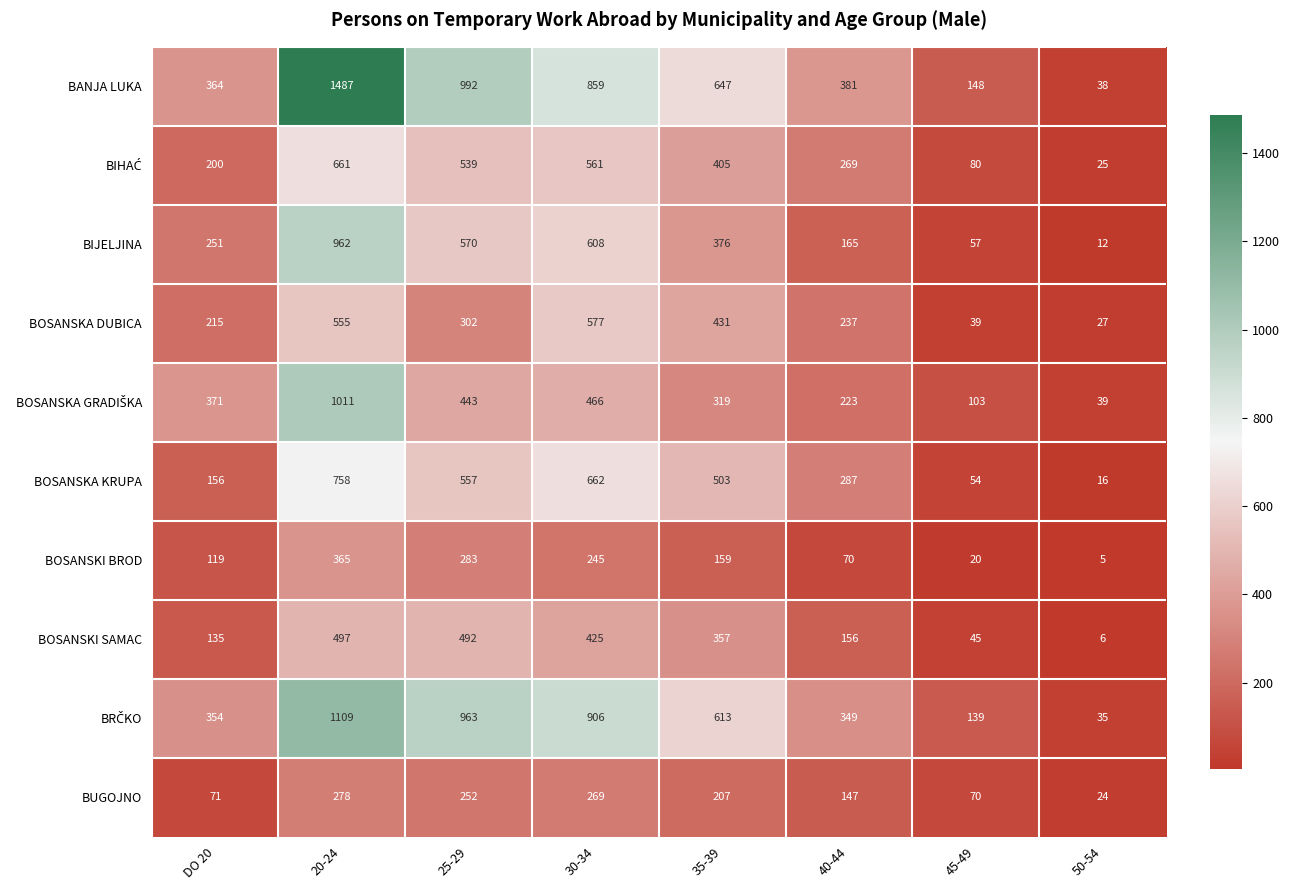

At how many categories does at least one series exceed 1246?

1